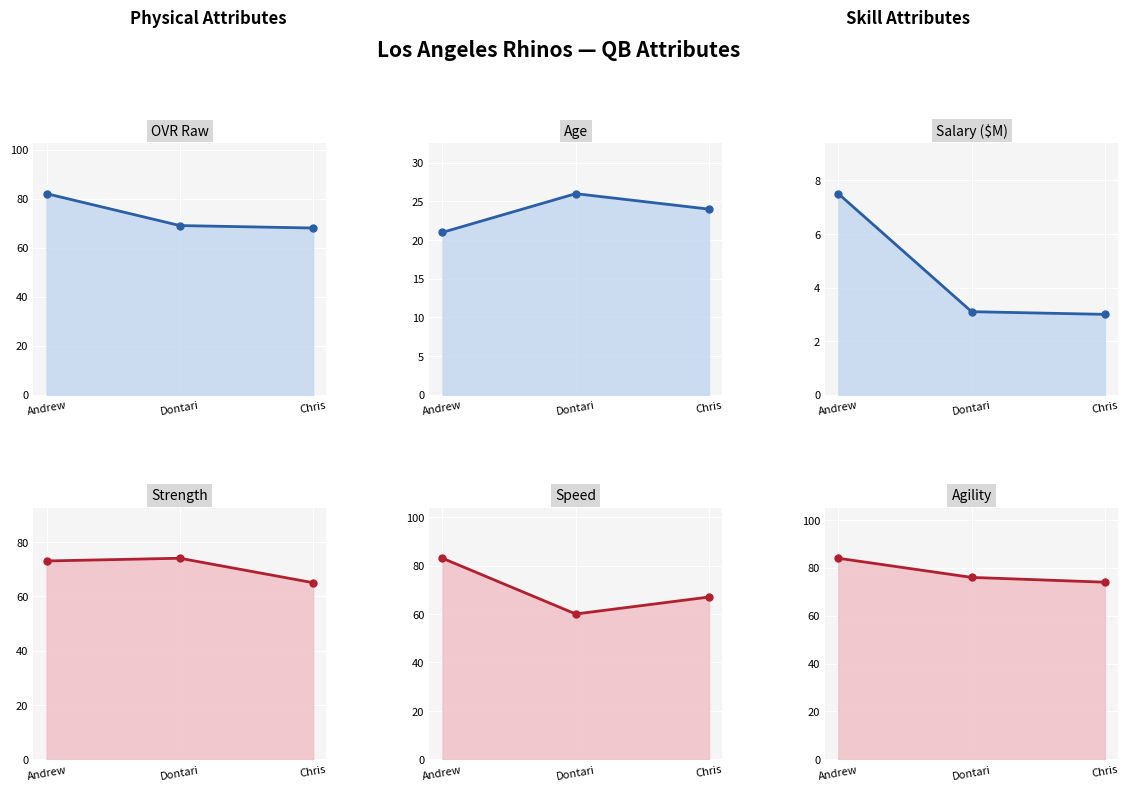

What position from the right is Andrew?

3